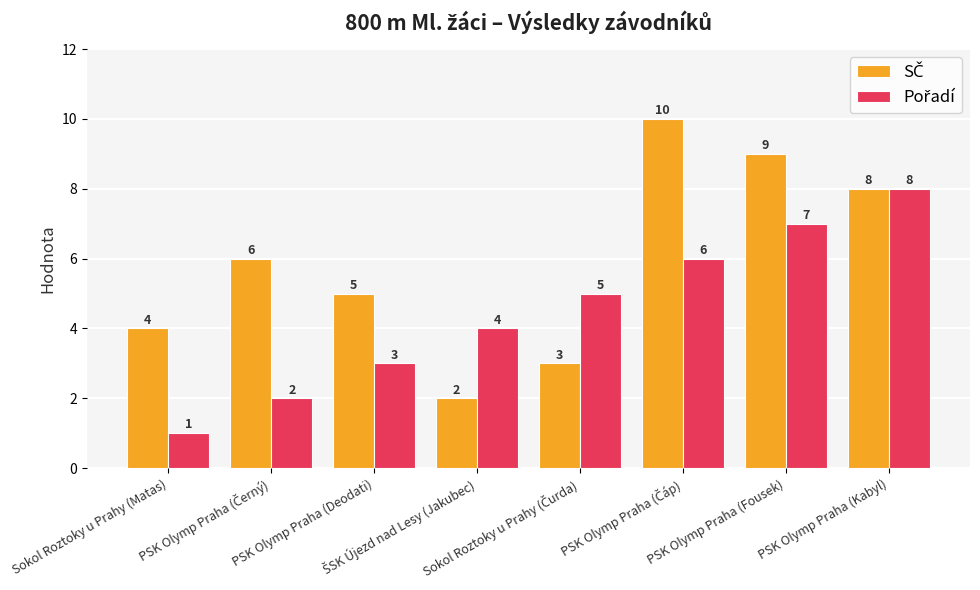

What is the maximum value shown in the chart?

10